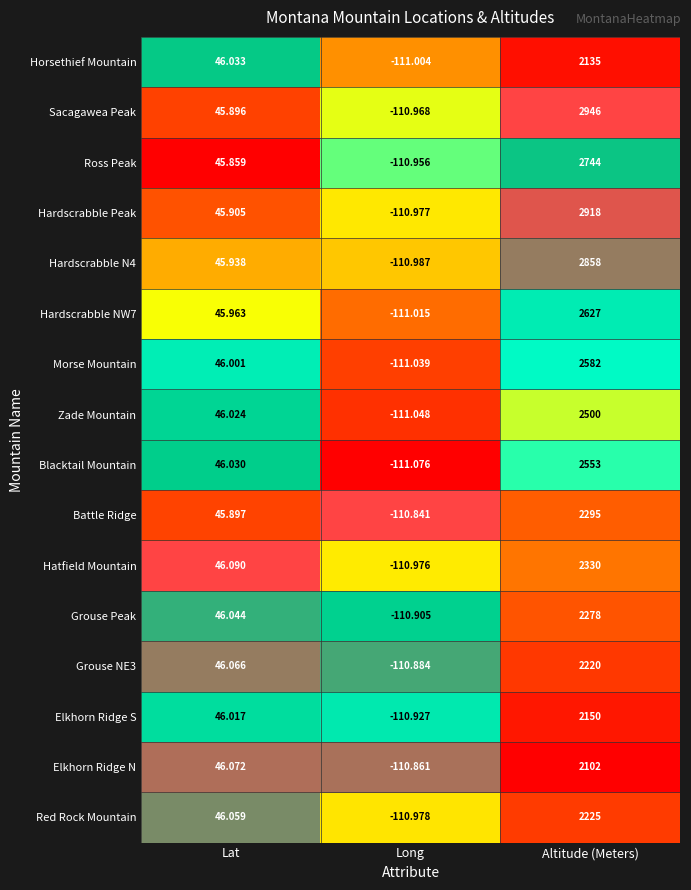

Which label corresponds to the smallest value in the chart?

Long